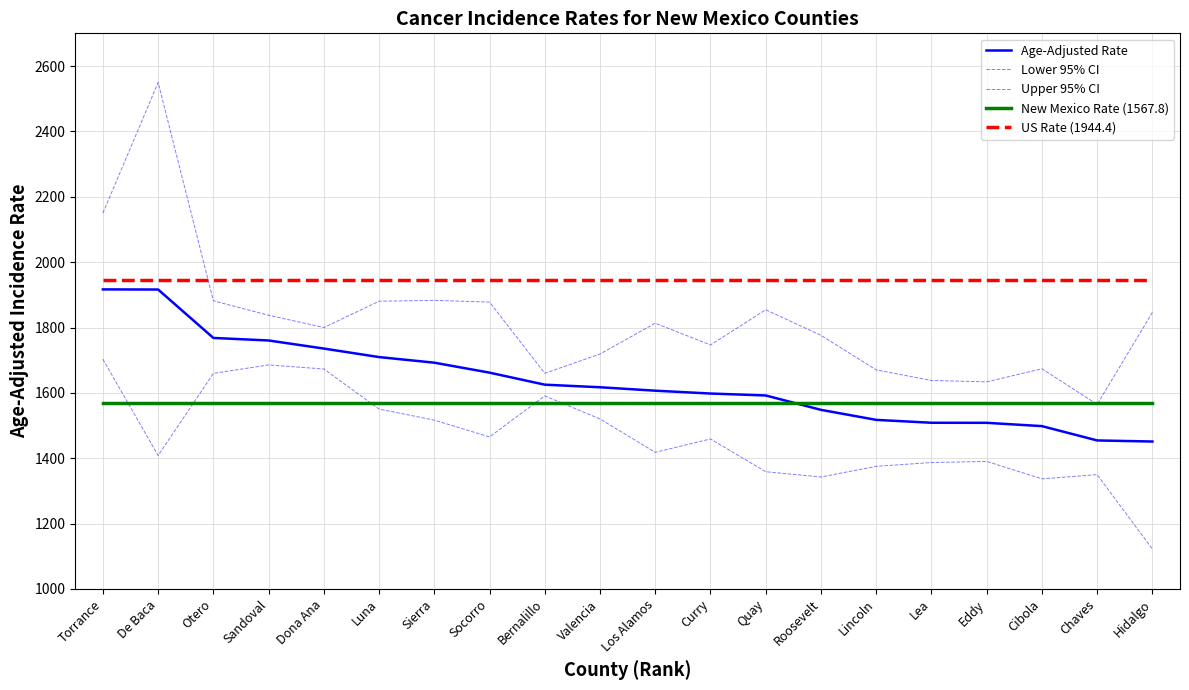

What is the average value of the Upper 95% CI series?

1822.8